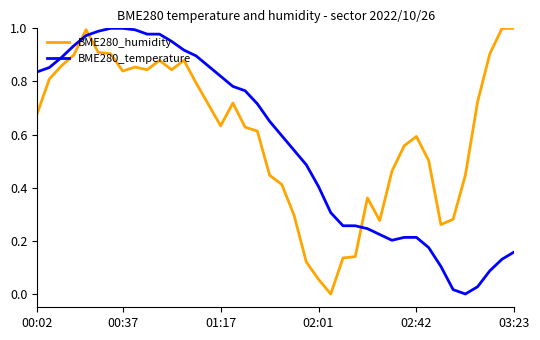

How many intersections are there between BME280_humidity and BME280_temperature?

3